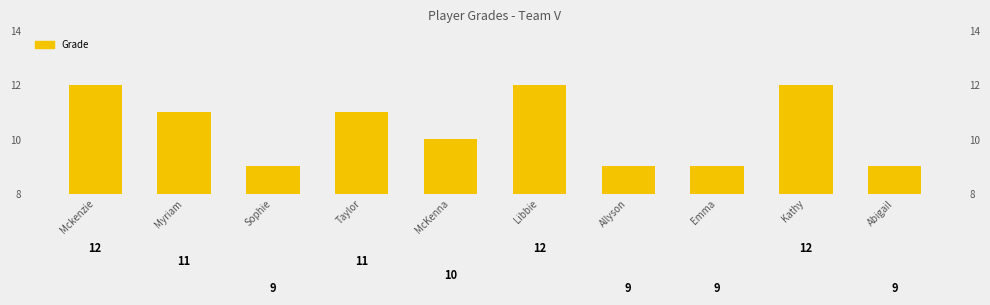

What is the change in value from Taylor to Kathy?

+1